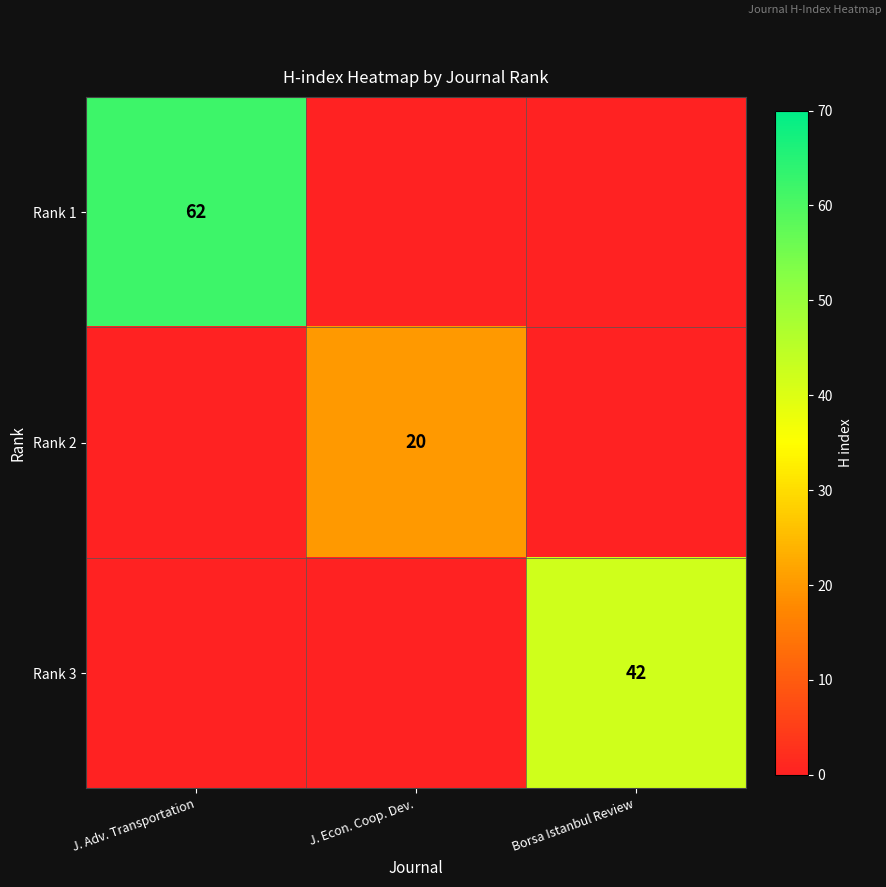

At which label does Rank 2 reach its minimum?

J. Adv. Transportation